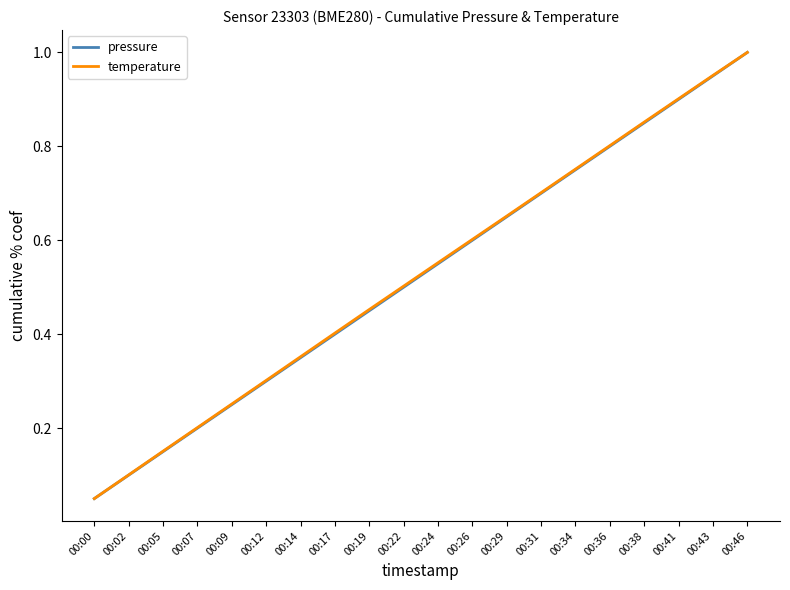

What is the sum of all temperature values?

10.5